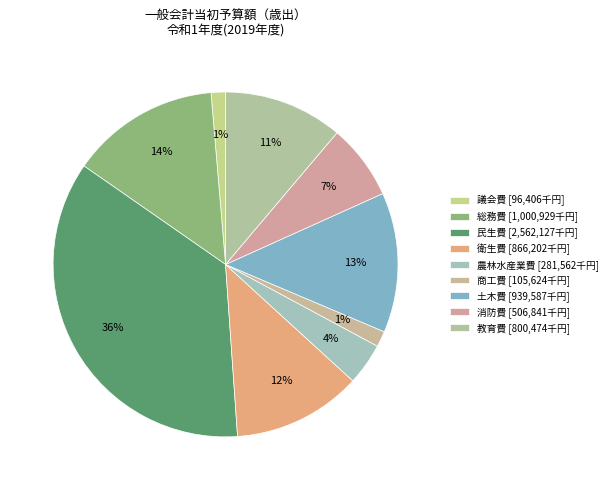

How many slices are in this pie chart?

9